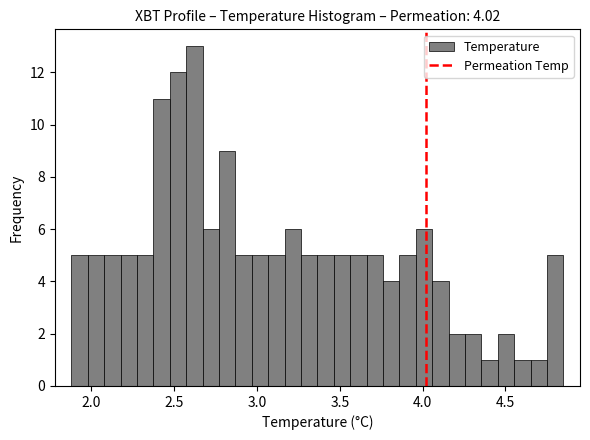

Around what value on the x-axis is the tallest bar? Give the approximate position of its centre, as read against the axis.

2.60